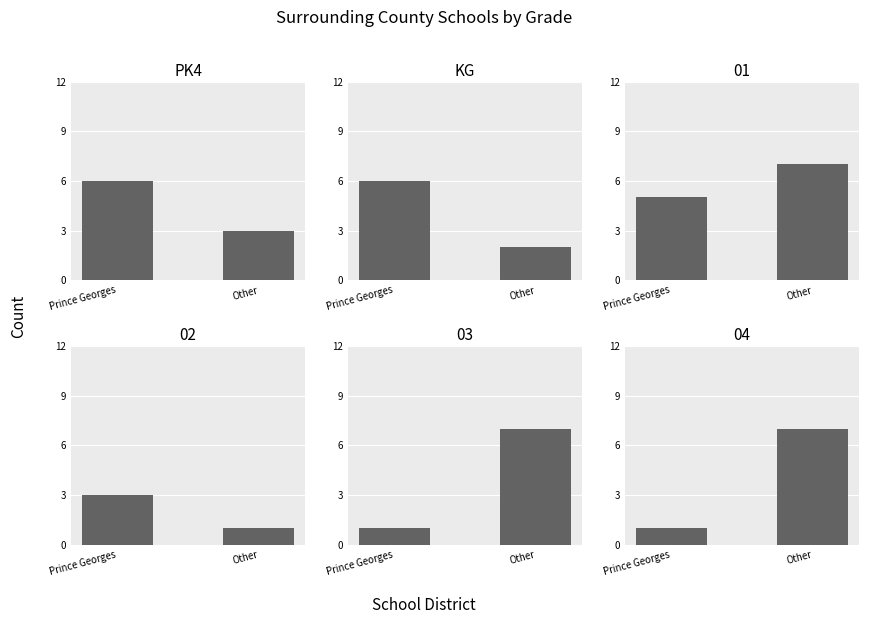

What is the difference between the maximum and minimum values in the PK4 series?

3